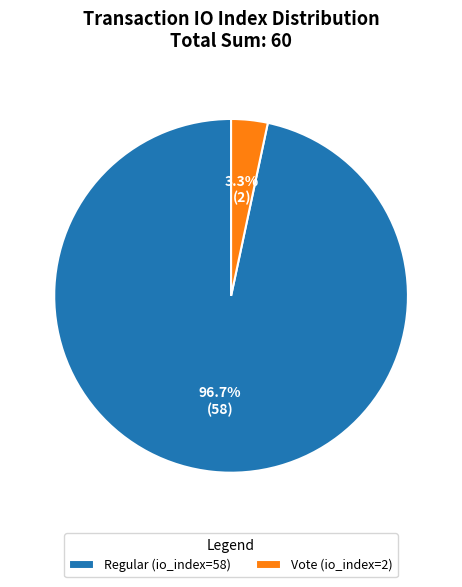

What percentage is NOT represented by Vote (io_index=2)?

96.7%